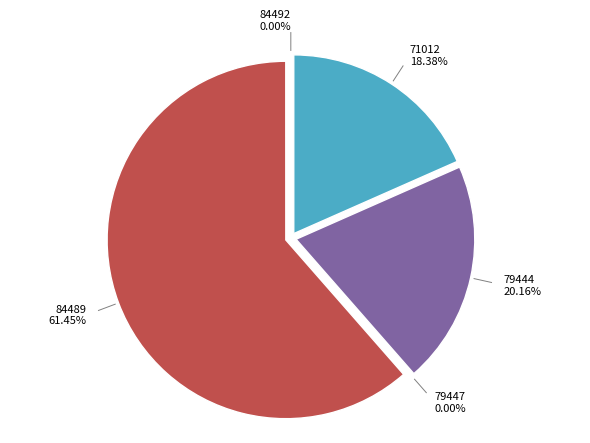

Is it true that 71018 is 7% of the pie?

False